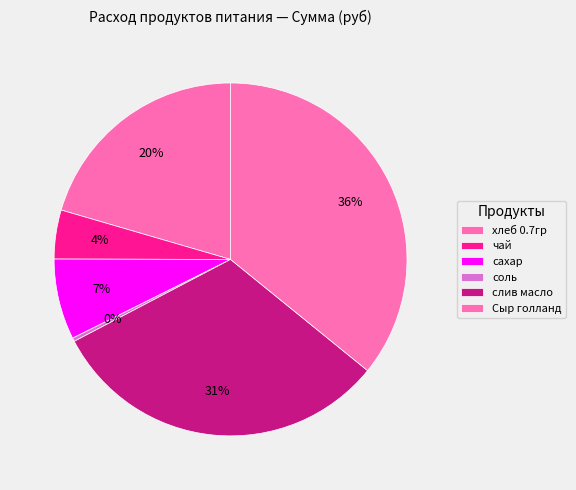

How many segments does this pie chart have?

6